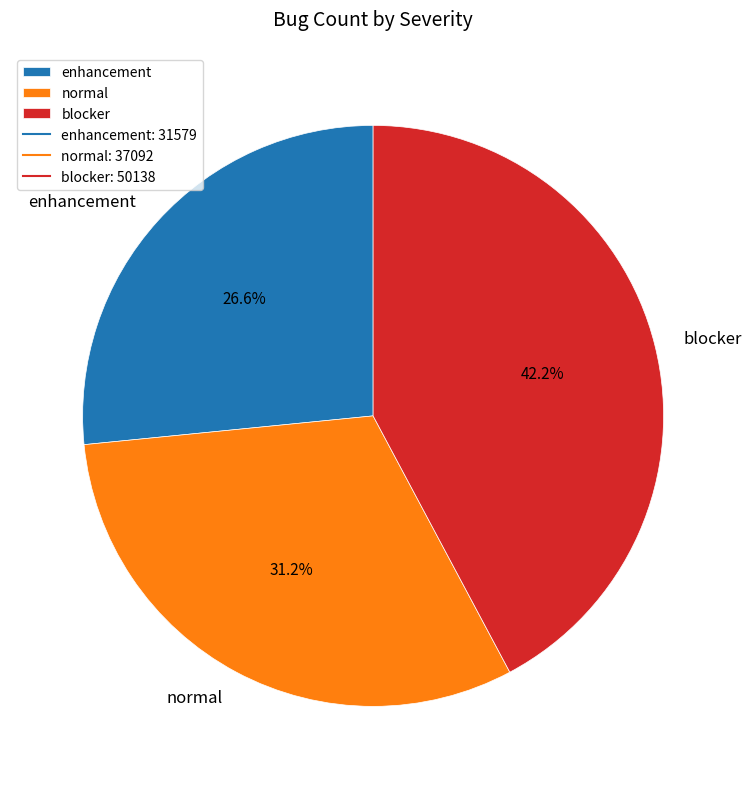

What is the ratio of the value at blocker to the value at normal?

1.4